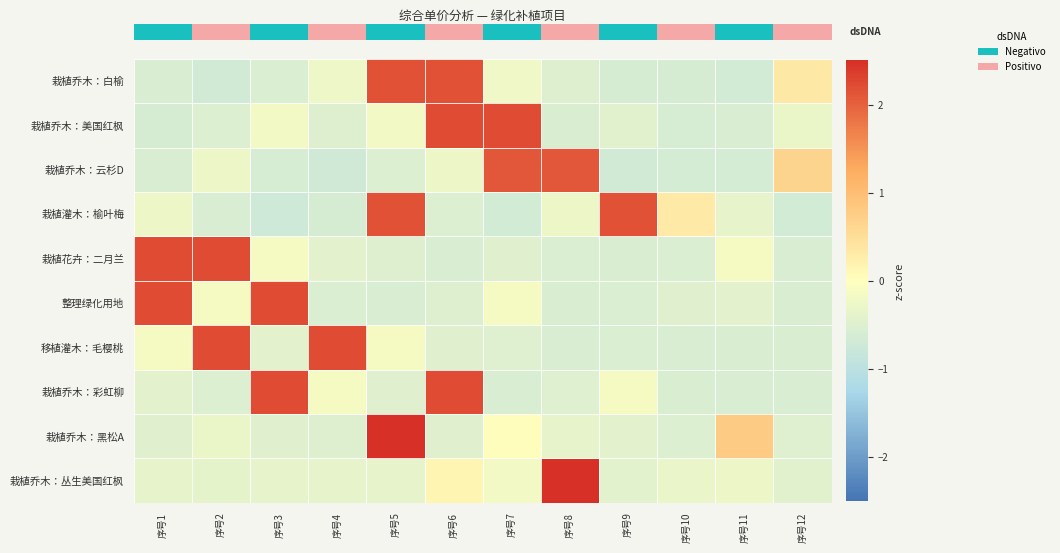

Which has a higher value, 序号2 or 序号9?

序号9